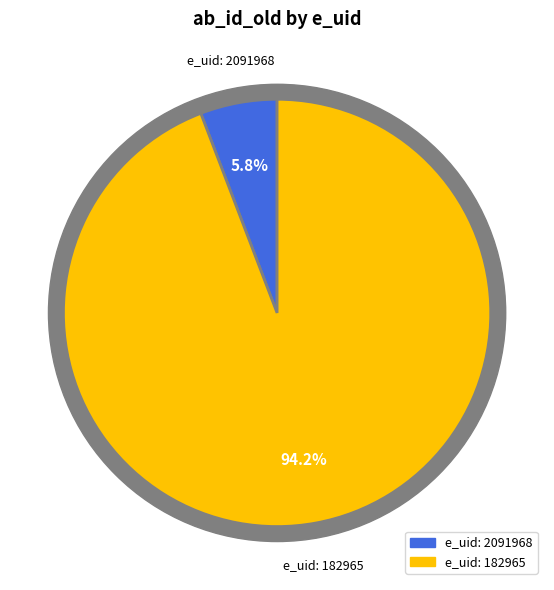

Approximately how many times larger is the value at 182965 compared to 2091968?

16.2